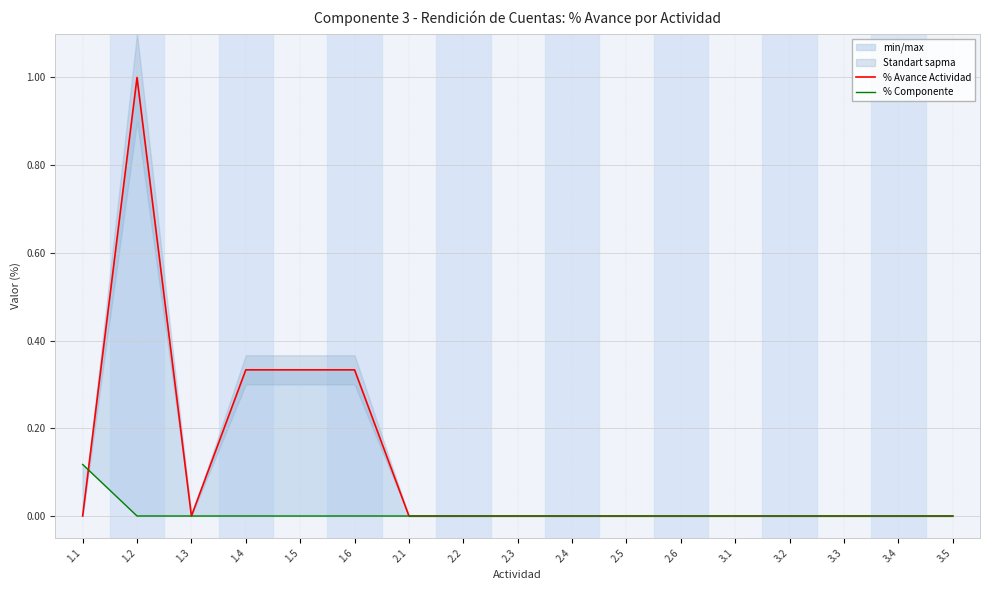

Between which two adjacent categories do % Avance Actividad and % Componente first intersect?

1.1 and 1.2